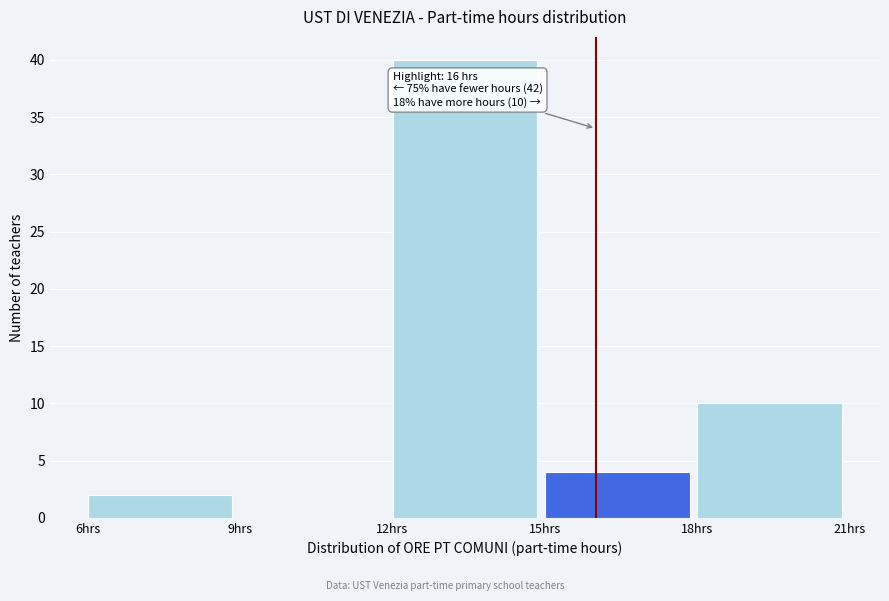

Over which range of the x-axis is the bar tallest?

12 to 15